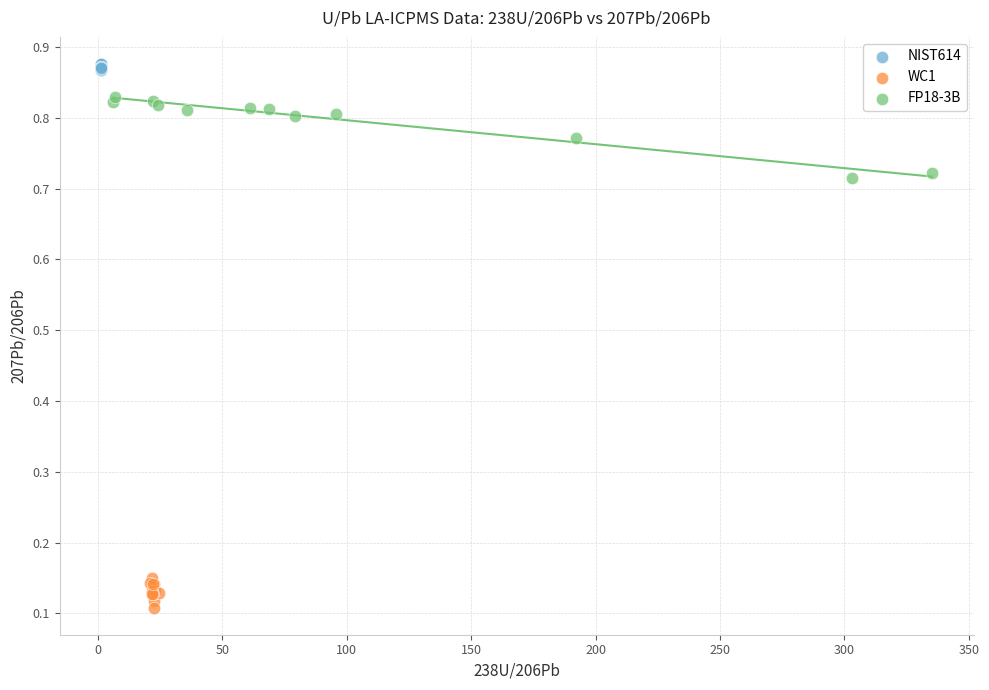

Which series contains the lowest Y value?

WC1